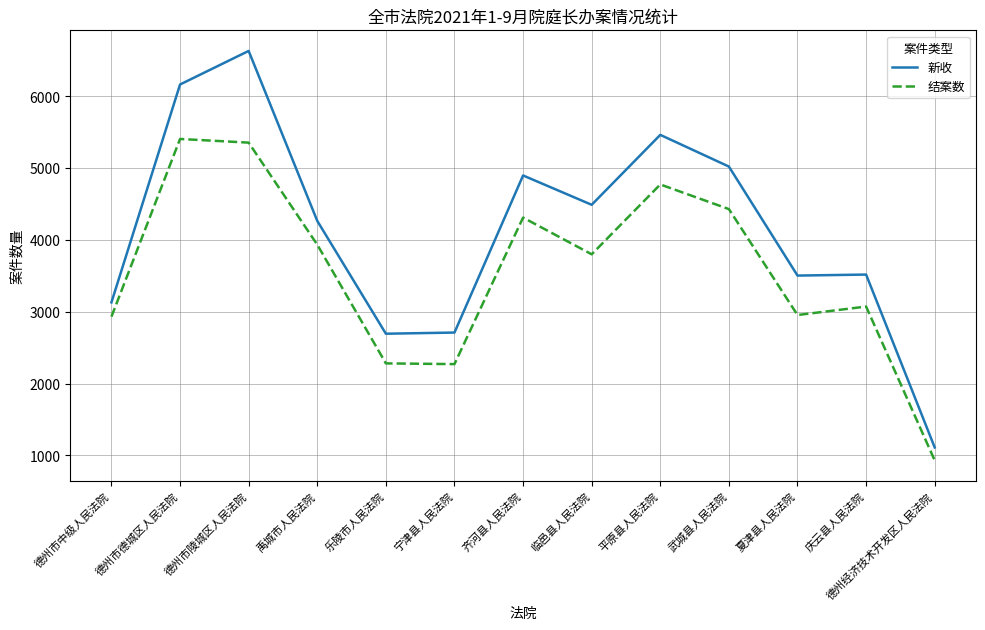

True or false: 结案数 and 新收 intersect in this chart.

False